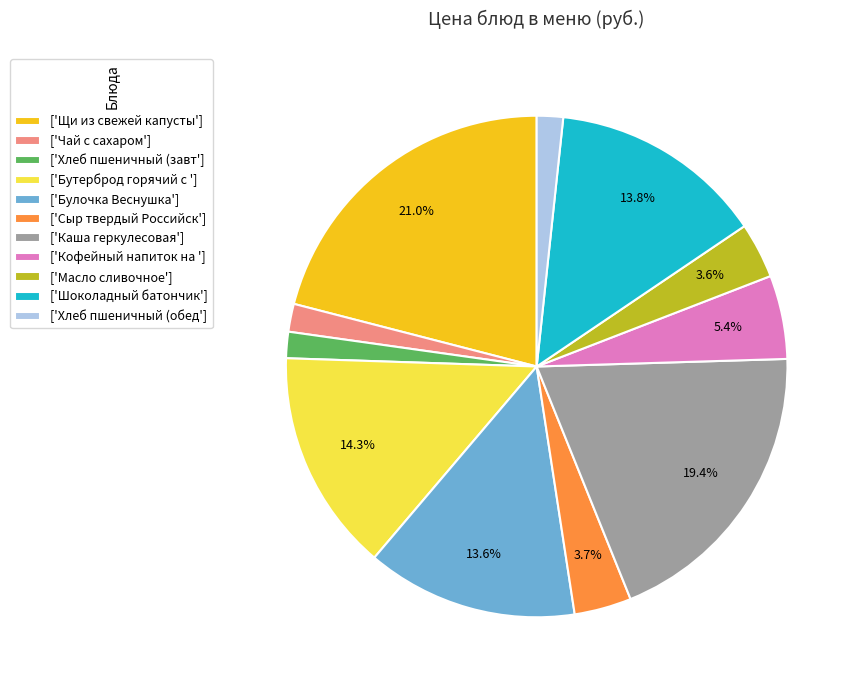

How many slices are in this pie chart?

11